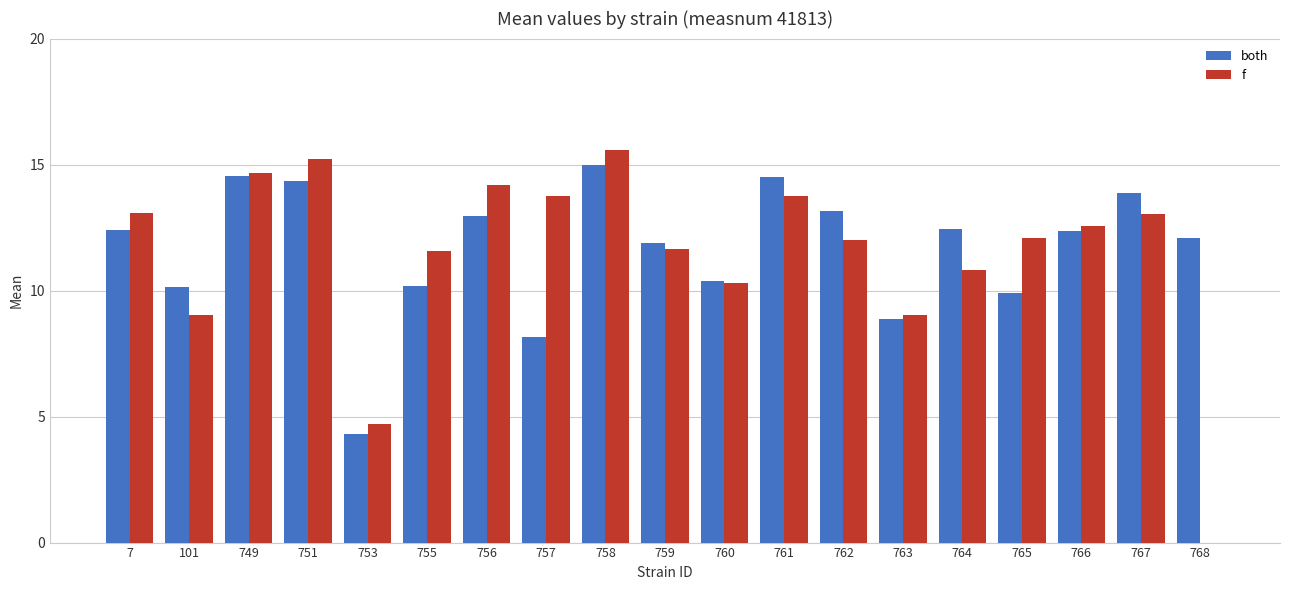

Which series changed the most between 763 and 767?

both